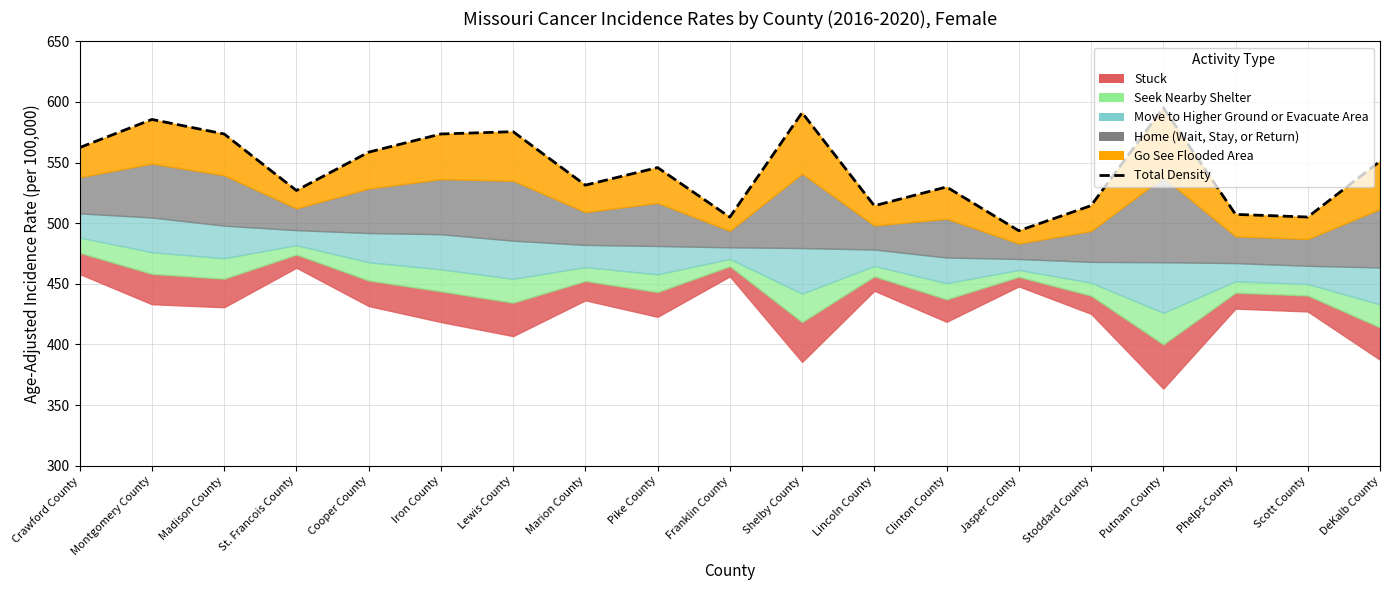

What is the greatest value displayed?

595.3